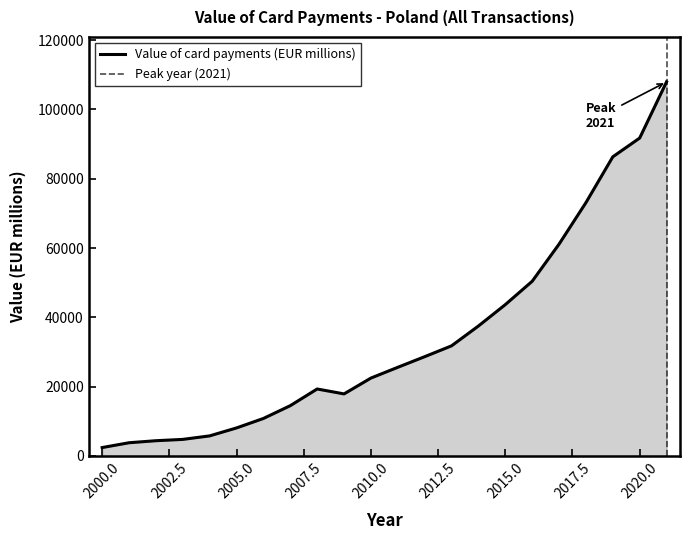

Where is the data nearest to the value 55199?

2016